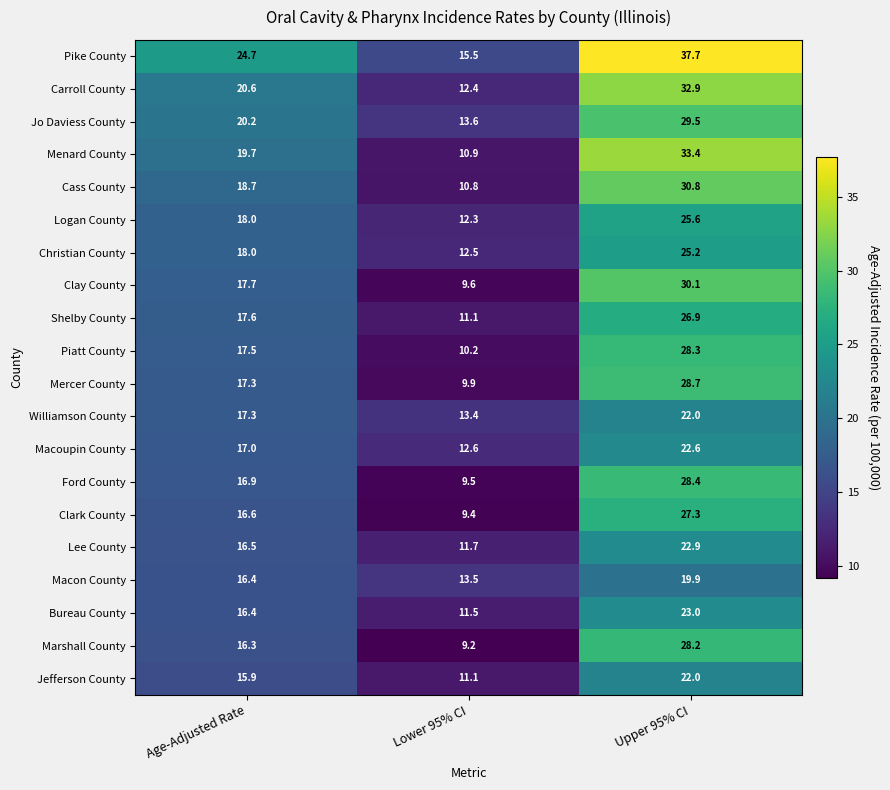

Rank the categories by Williamson County value from lowest to highest.

Lower 95% CI, Age-Adjusted Rate, Upper 95% CI